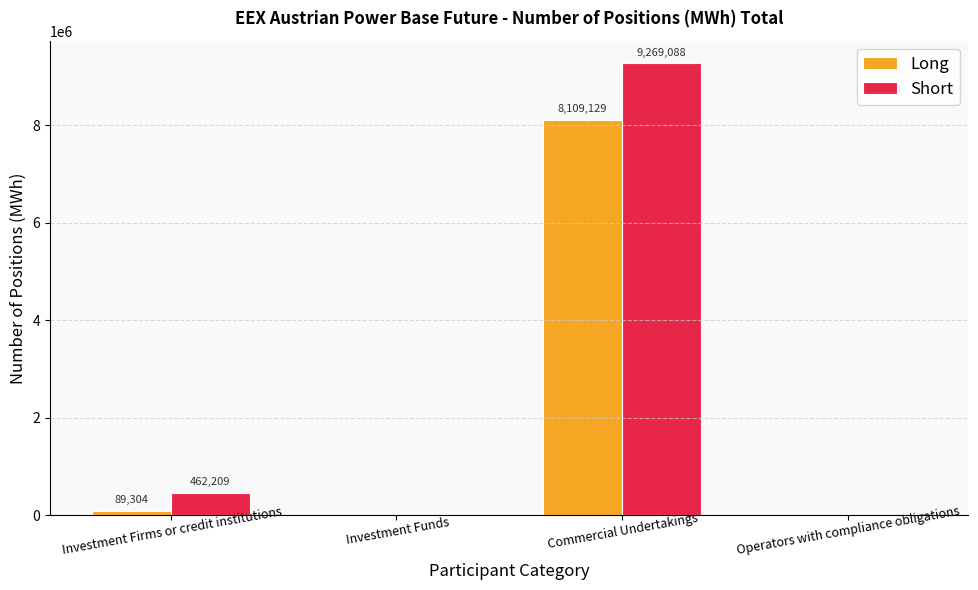

The Short series shows 9269088 at Commercial Undertakings. True or false?

True